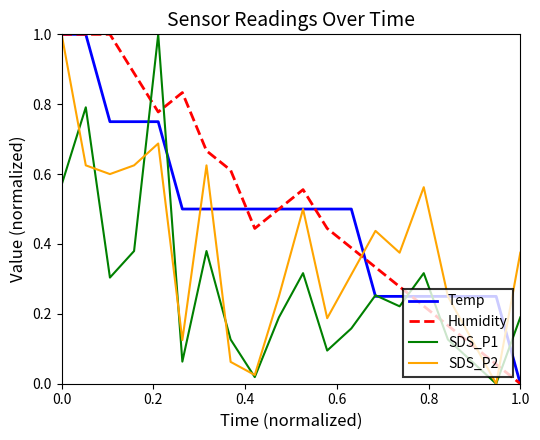

In Humidity, how many points are lower than both neighbors (excluding endpoints)?

2